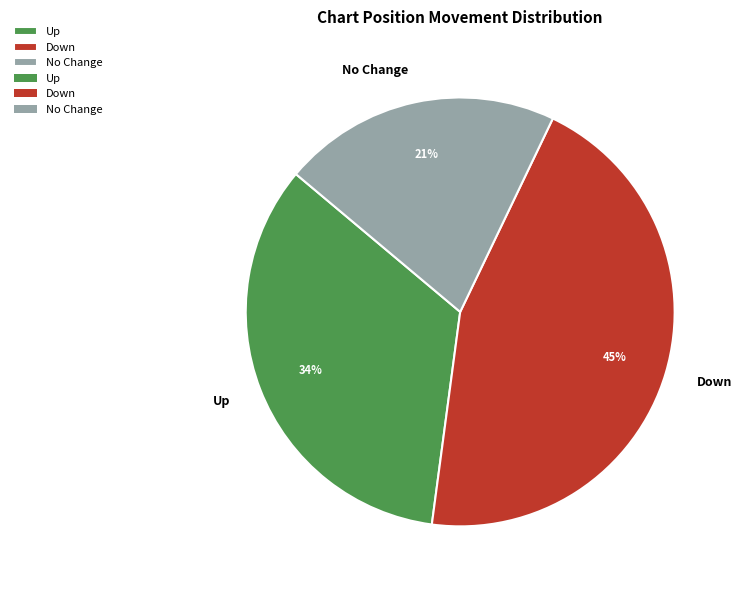

Count the number of slices in the pie.

3